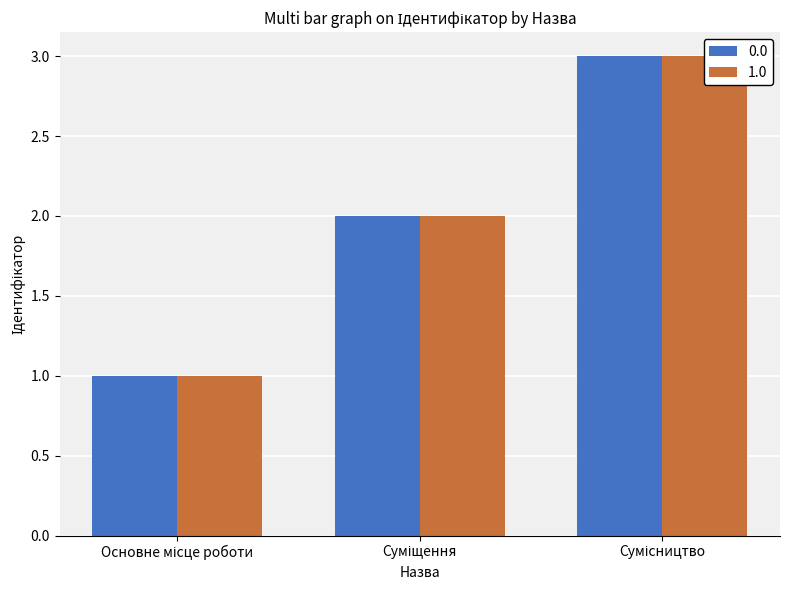

How many values in the 1.0 series exceed 2?

1